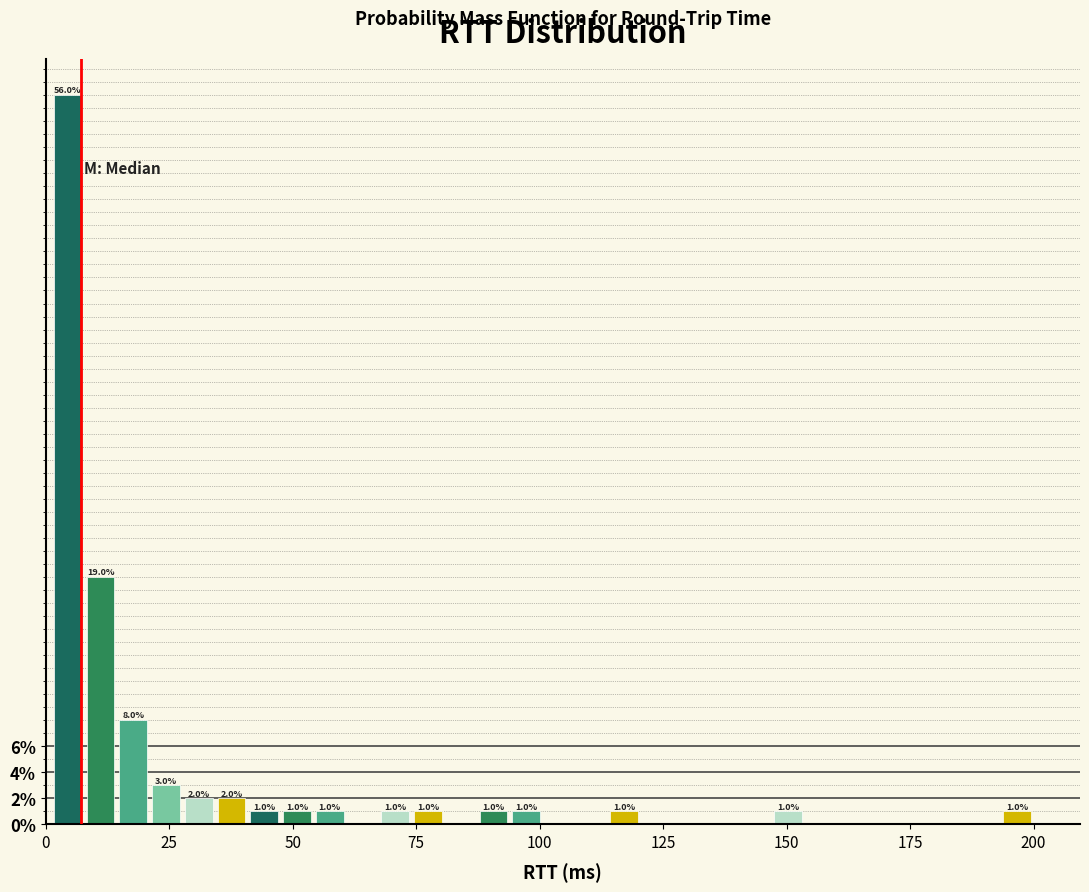

Read against the x-axis, roughly where is the centre of the tallest bar?

5